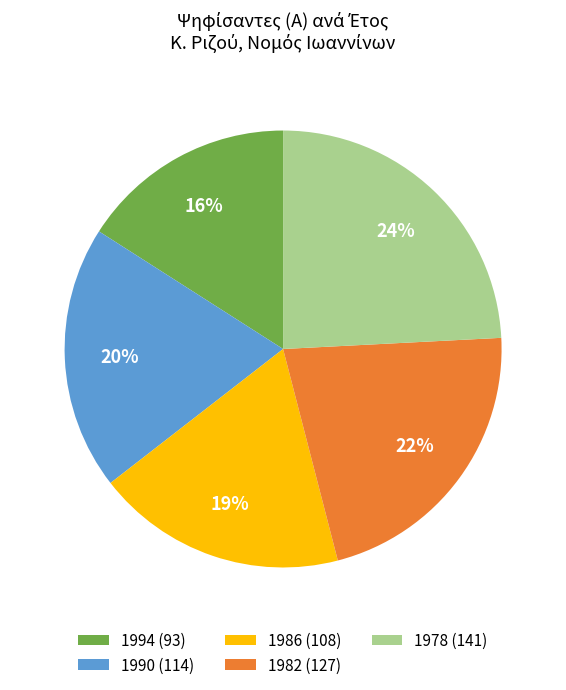

What is the ratio of the value at 1982 (127) to the value at 1994 (93)?

1.4